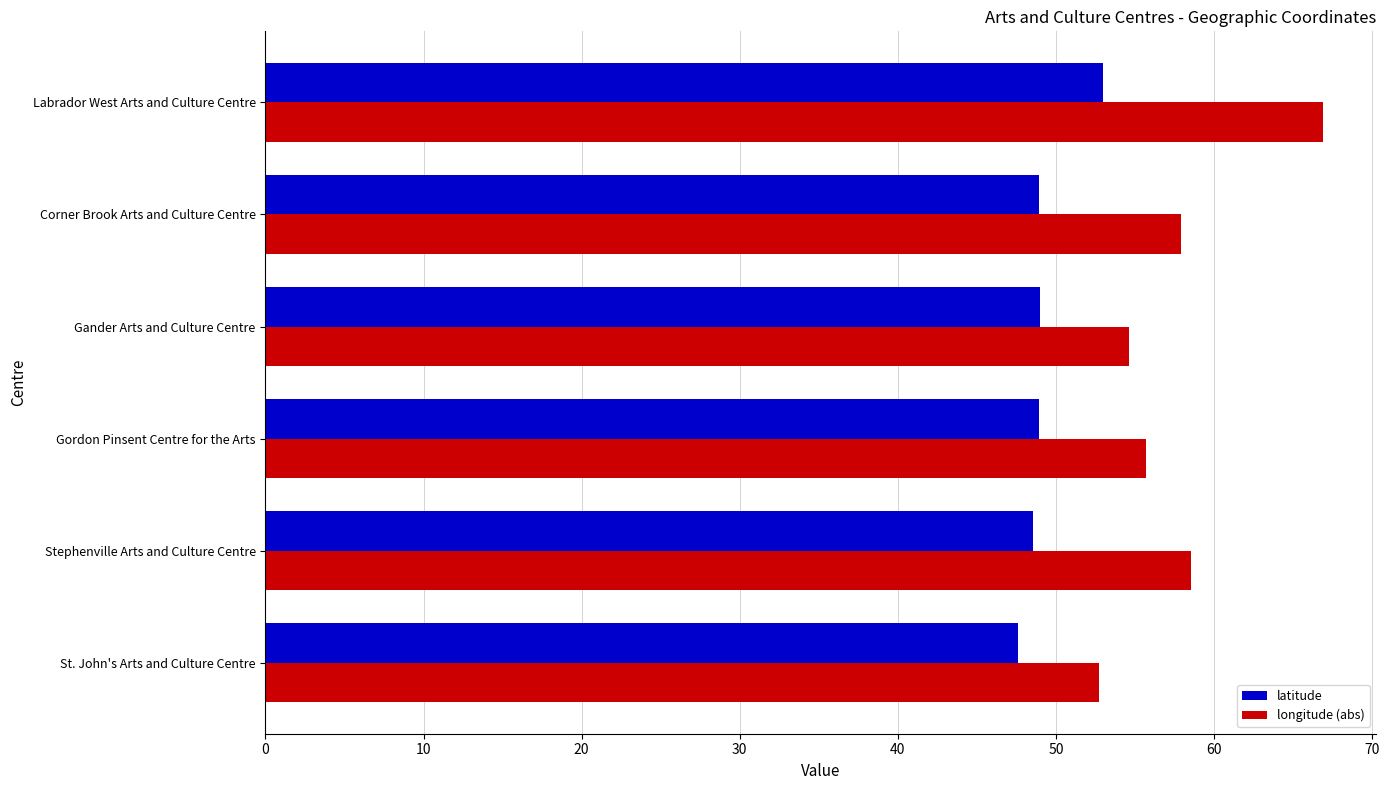

True or false: latitude has a value of 47.6 at St. John's Arts and Culture Centre.

True